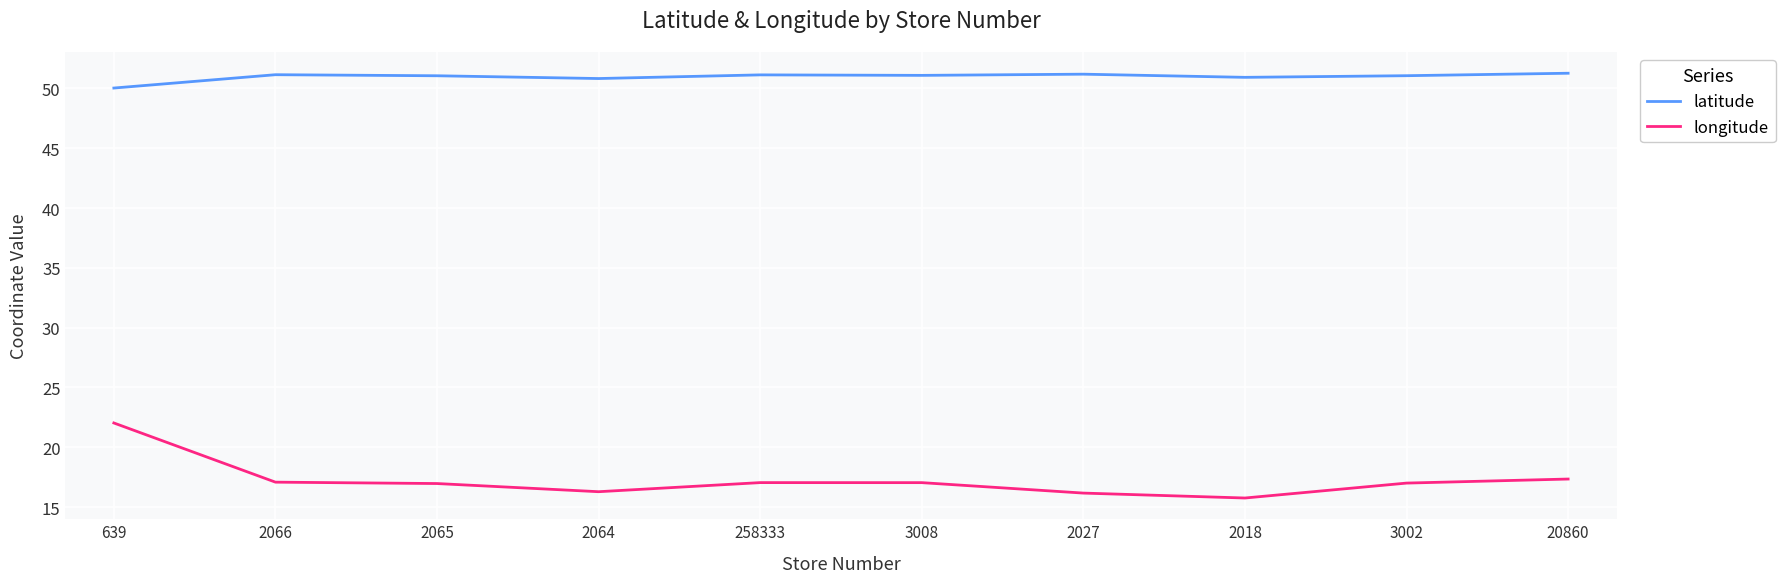

What is the difference between the second highest and second lowest values in the longitude series?

1.2